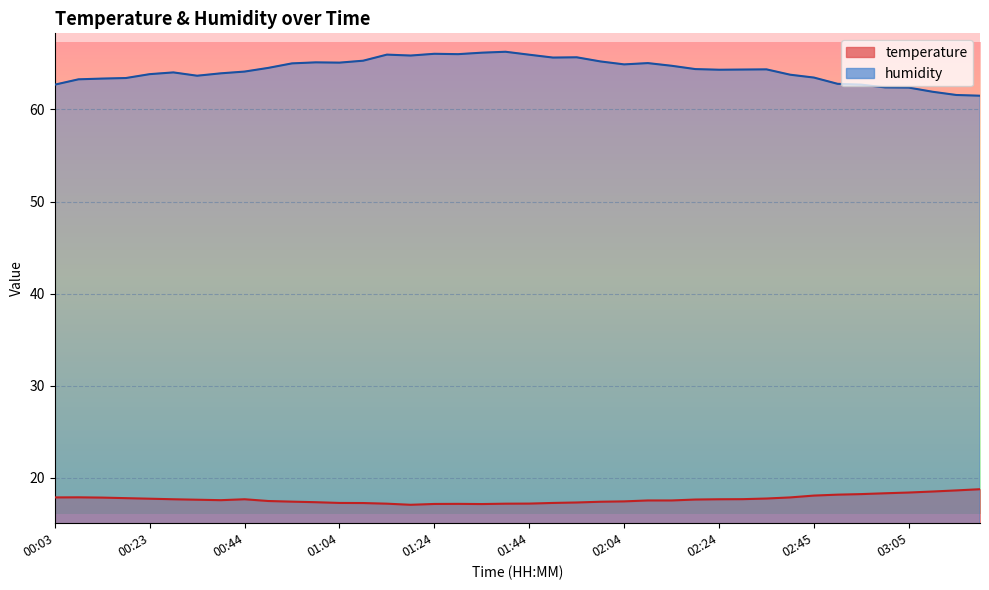

At which label does temperature reach its minimum?

01:19